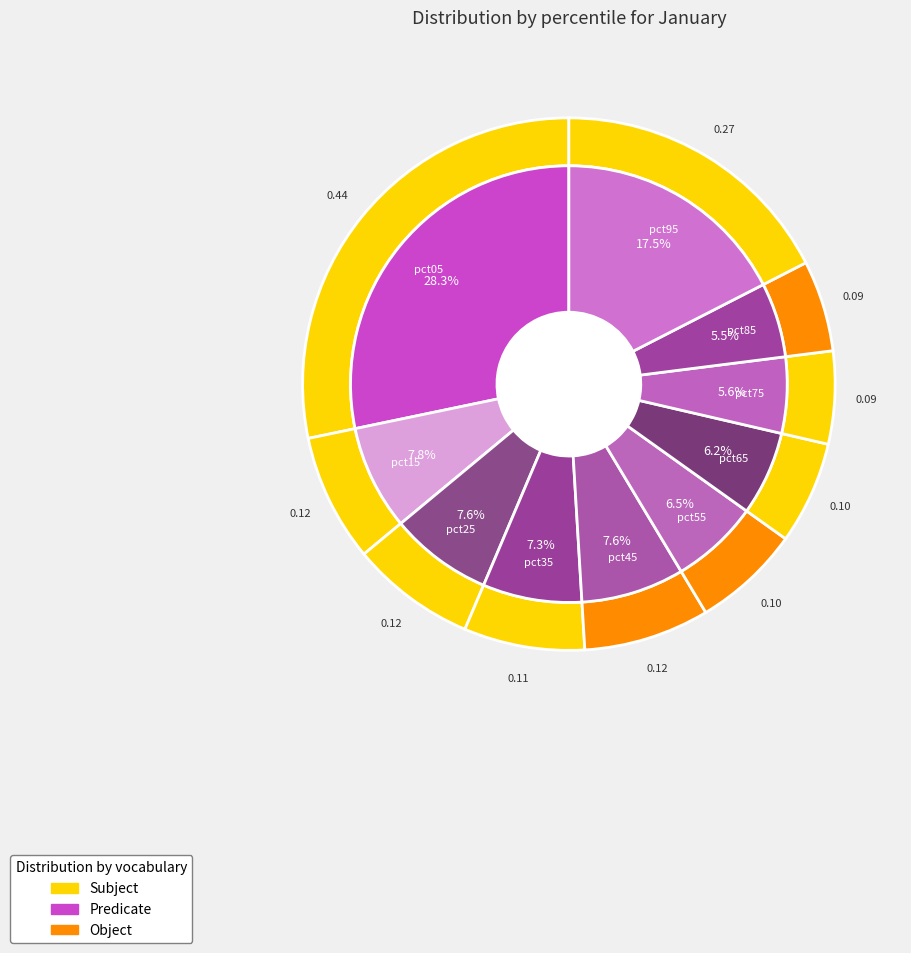

Rank the categories by value from highest to lowest.

pct05, pct95, pct15, pct45, pct25, pct35, pct55, pct65, pct75, pct85